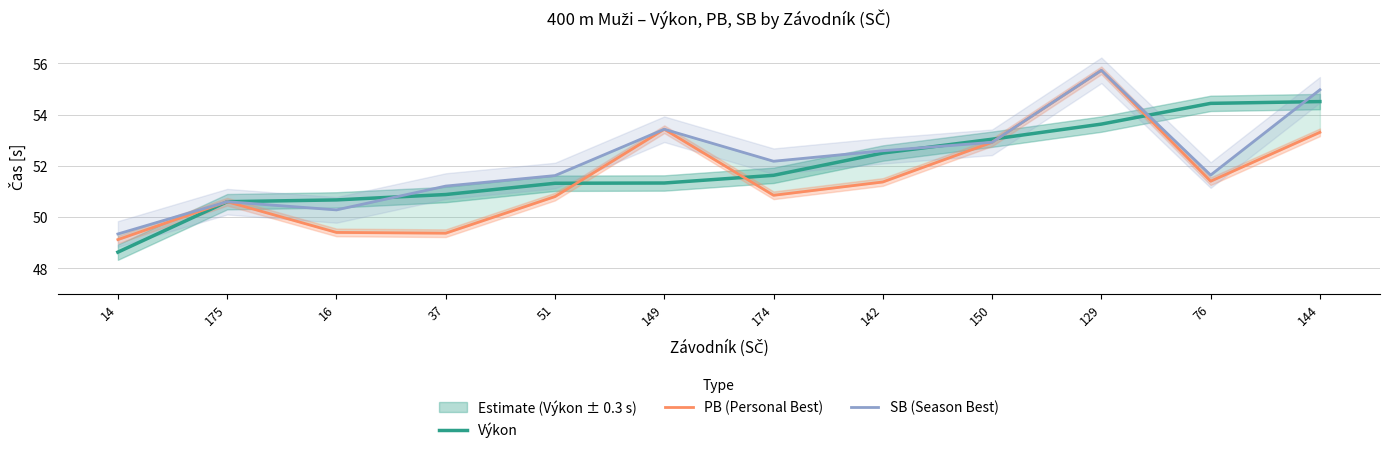

How many series are shown in this chart?

3